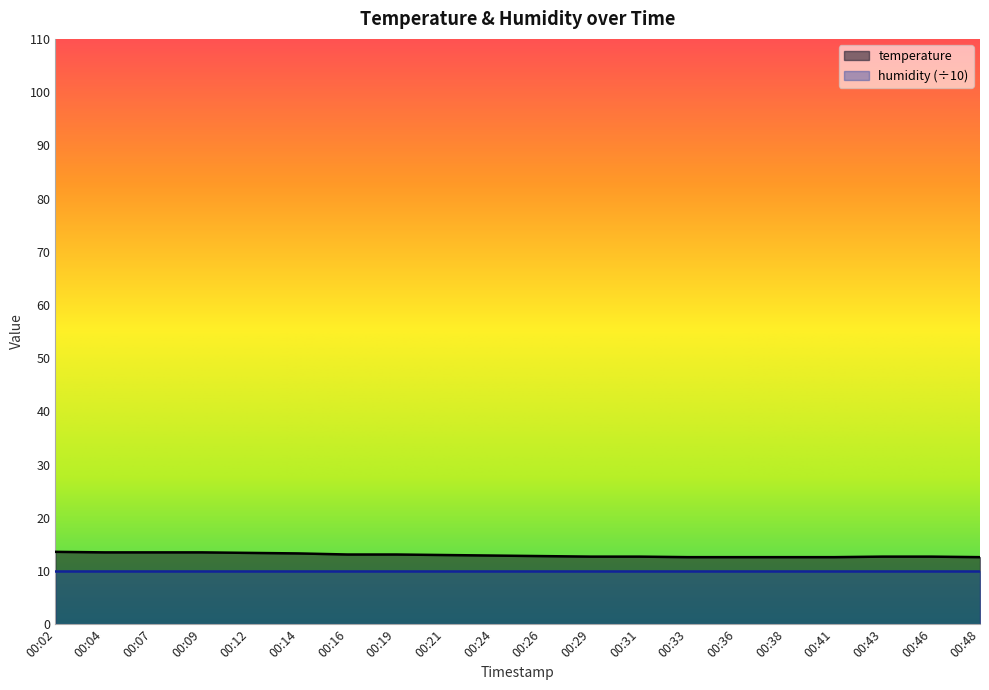

List the labels in order of value, smallest first.

00:33, 00:36, 00:38, 00:41, 00:48, 00:29, 00:31, 00:43, 00:46, 00:26, 00:24, 00:21, 00:16, 00:19, 00:14, 00:12, 00:04, 00:07, 00:09, 00:02